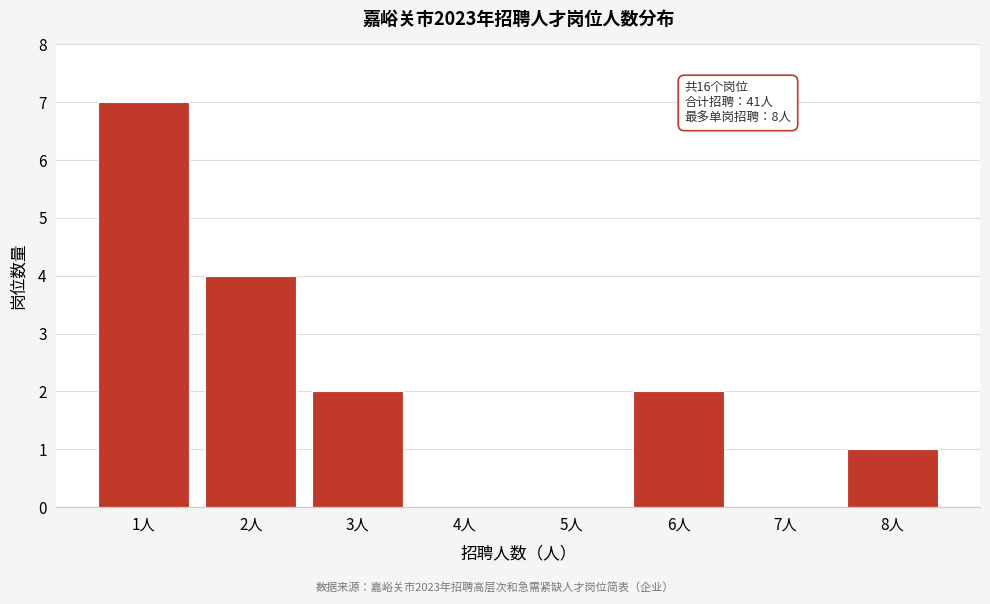

Reading right to left, list all the values displayed in this chart.

8人=1	7人=0	6人=2	5人=0	4人=0	3人=2	2人=4	1人=7